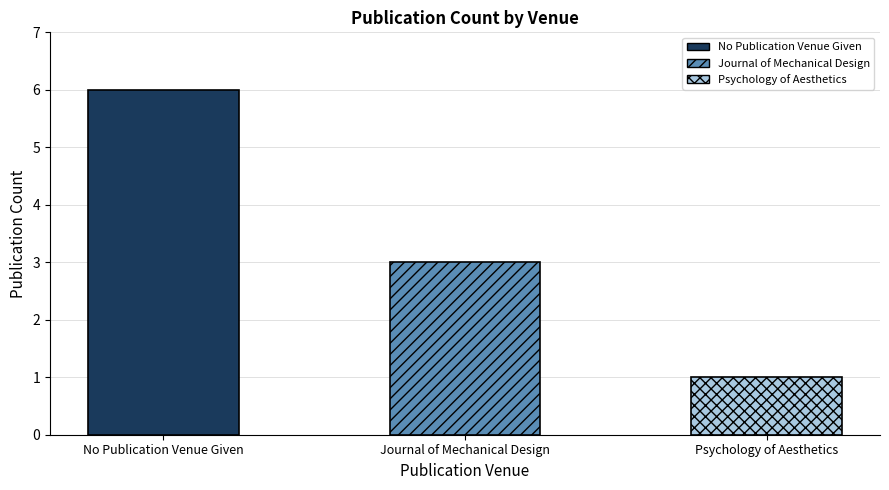

The value at Psychology of Aesthetics is 1. True or false?

True